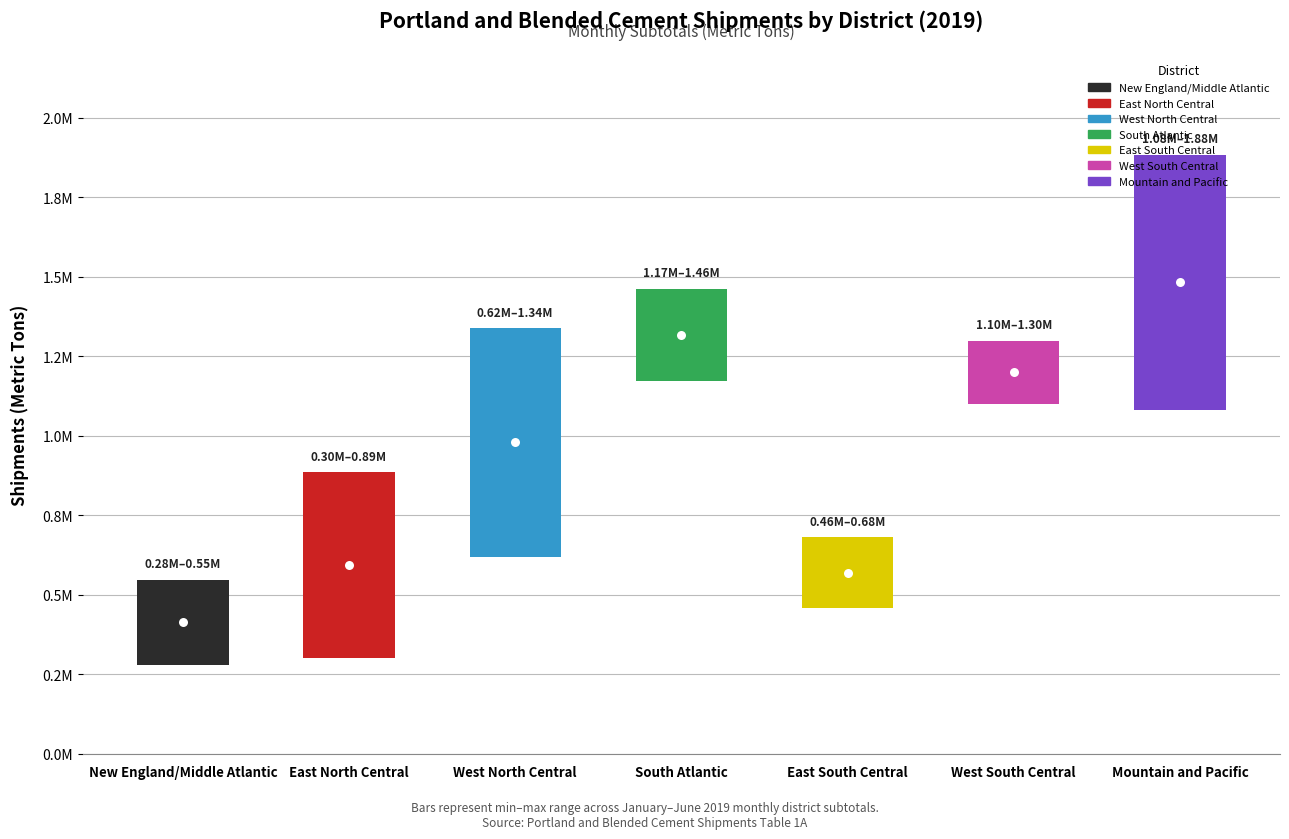

How many groups of bars are there?

7